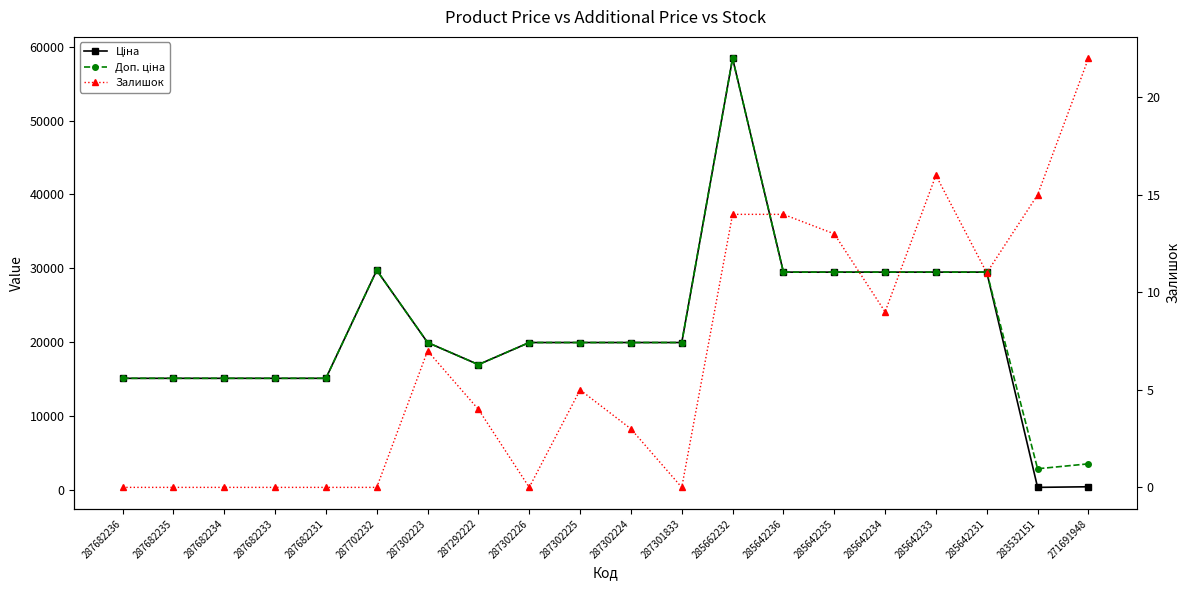

How many interior local peaks does the Ціна series have?

2